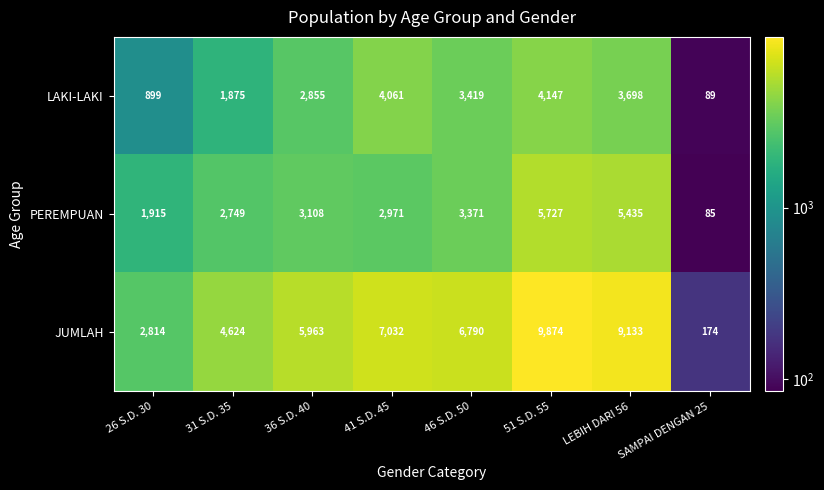

What is the difference between the maximum and minimum values in the JUMLAH series?

9700